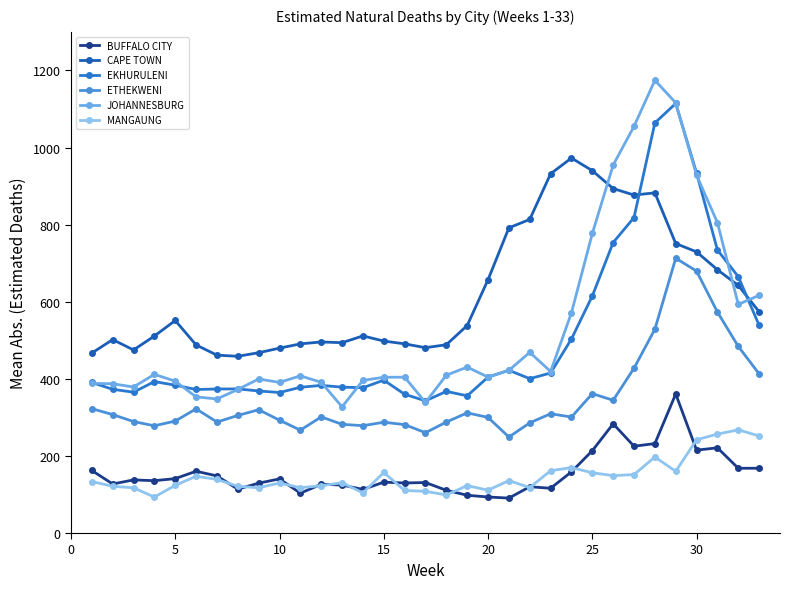

True or false: MANGAUNG and CAPE TOWN cross at least once.

False